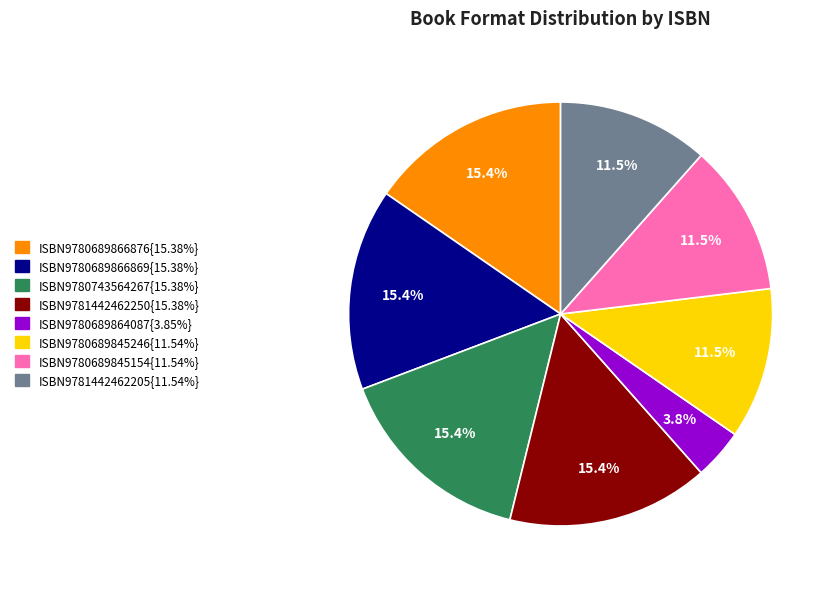

To the nearest percent, what is the difference between the largest and smallest slice percentages?

12%